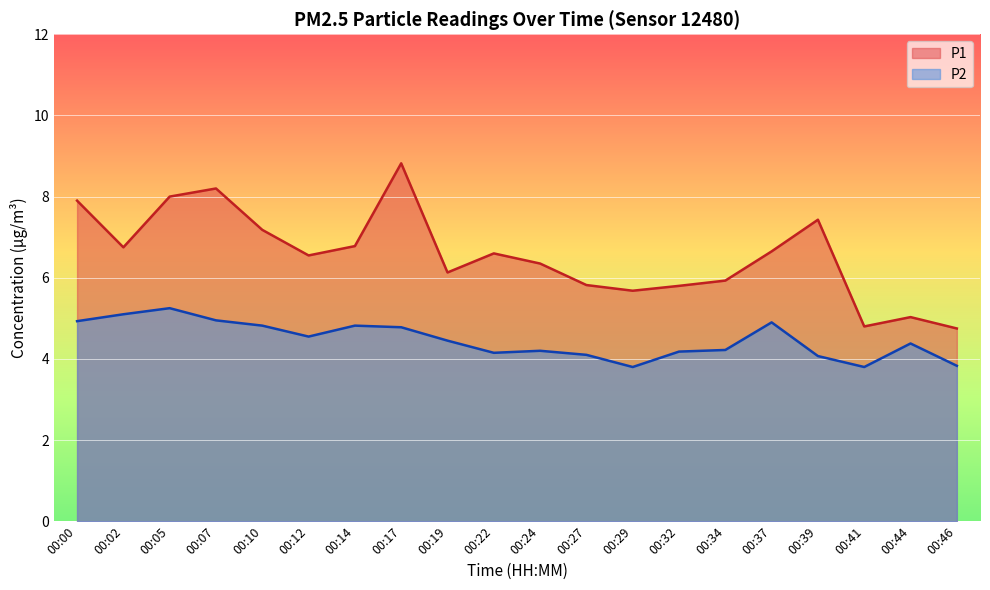

At which label does P2 first exceed 4?

00:00